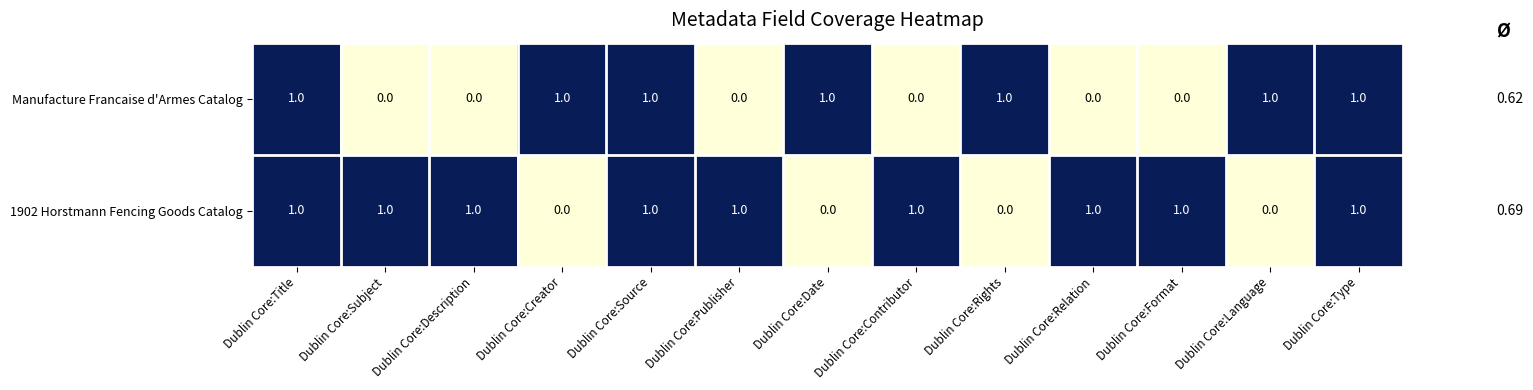

How many categories are shown in the chart?

13